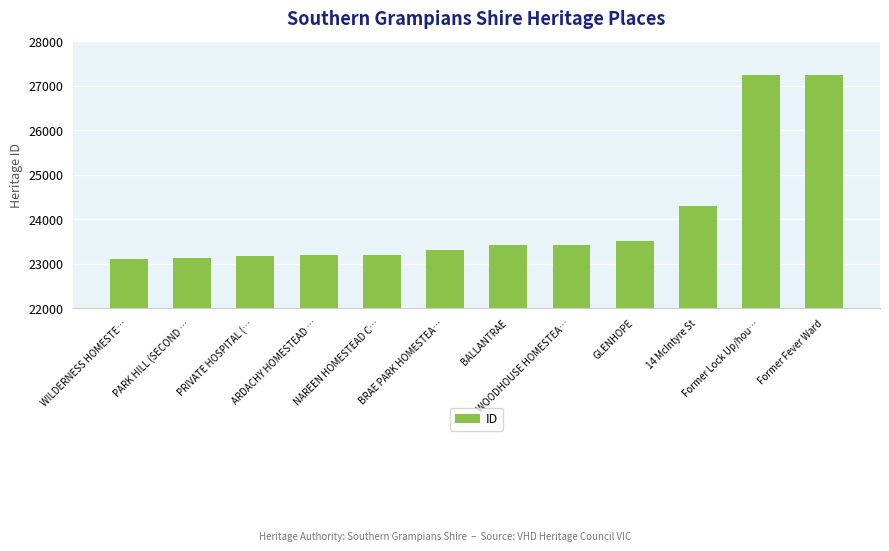

What is the difference between the maximum and minimum values?

4131